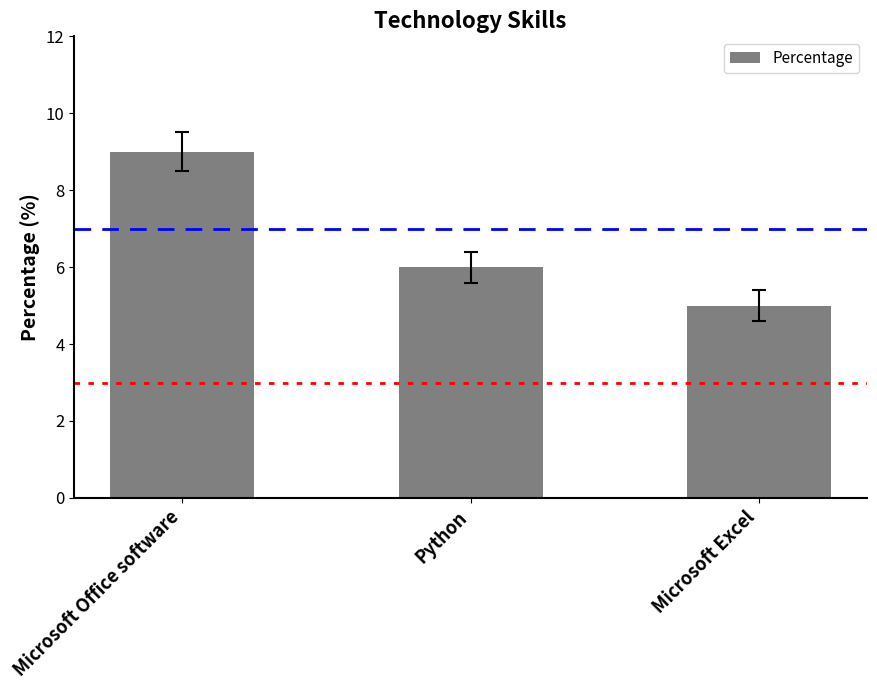

What is the change in value from Microsoft Office software to Python?

-3